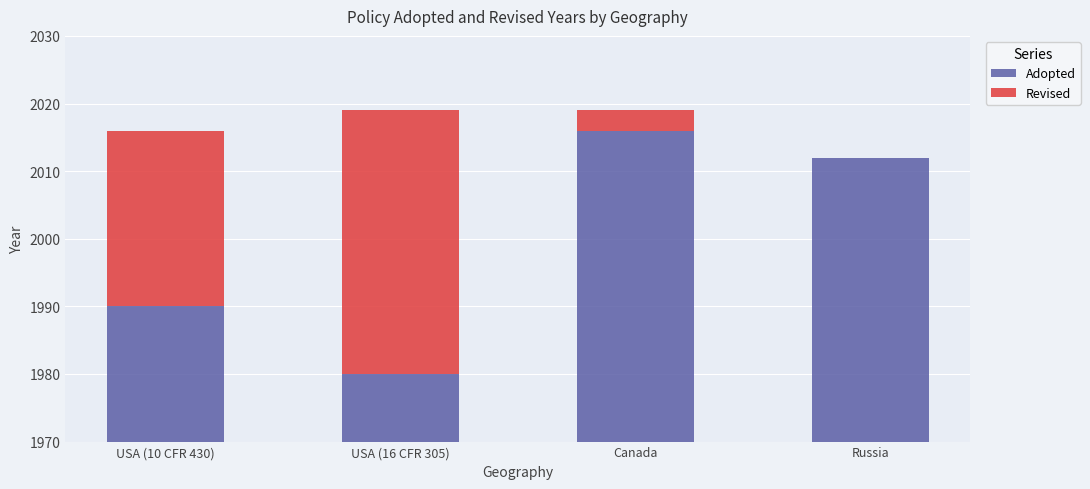

Is it true that Revised equals 5 at Canada?

False